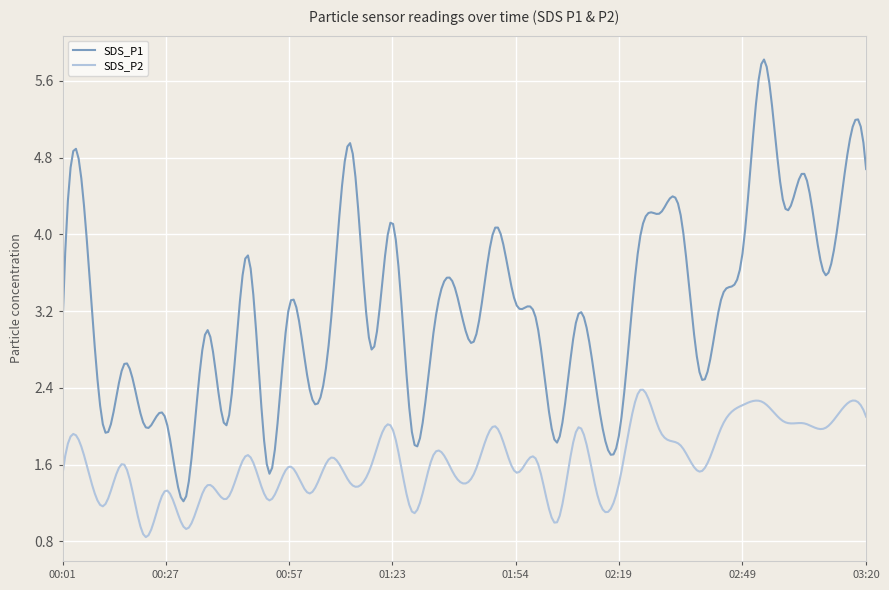

Does the chart display data point markers on the line(s)?

No